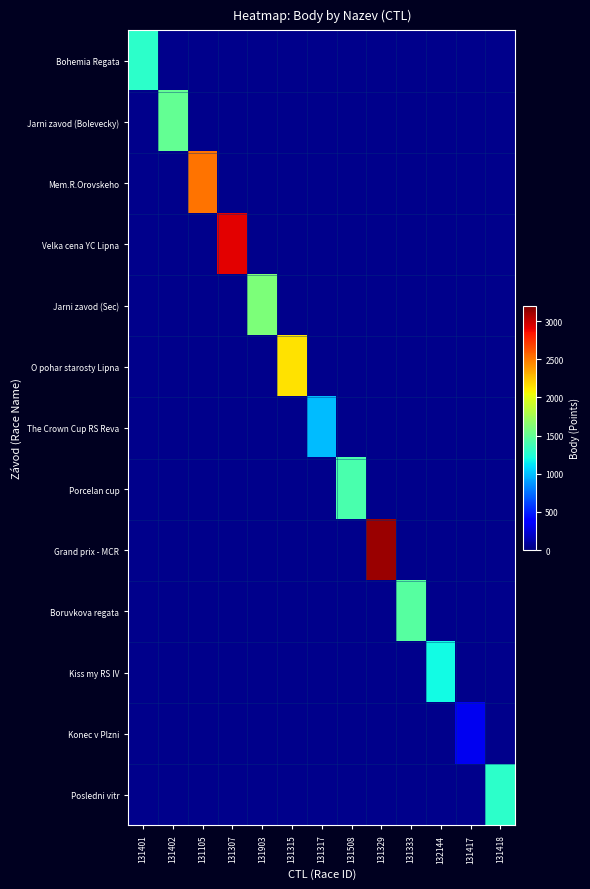

The value of Velka cena YC Lipna at 131307 is 779.6. True or false?

False